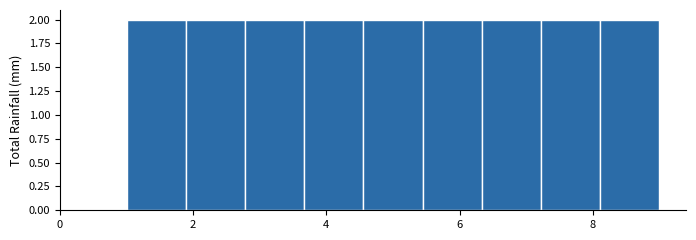

Reading left to right, list every bar in this chart as the range it spans on the x-axis followed by its height. Neither the bar edges nor the heights are printed on the chart, so give them approximately, as read against the axes.

1.0 to 1.8: 2
1.8 to 2.8: 2
2.8 to 3.6: 2
3.6 to 4.6: 2
4.6 to 5.4: 2
5.4 to 6.4: 2
6.4 to 7.2: 2
7.2 to 8.2: 2
8.2 to 9.0: 2